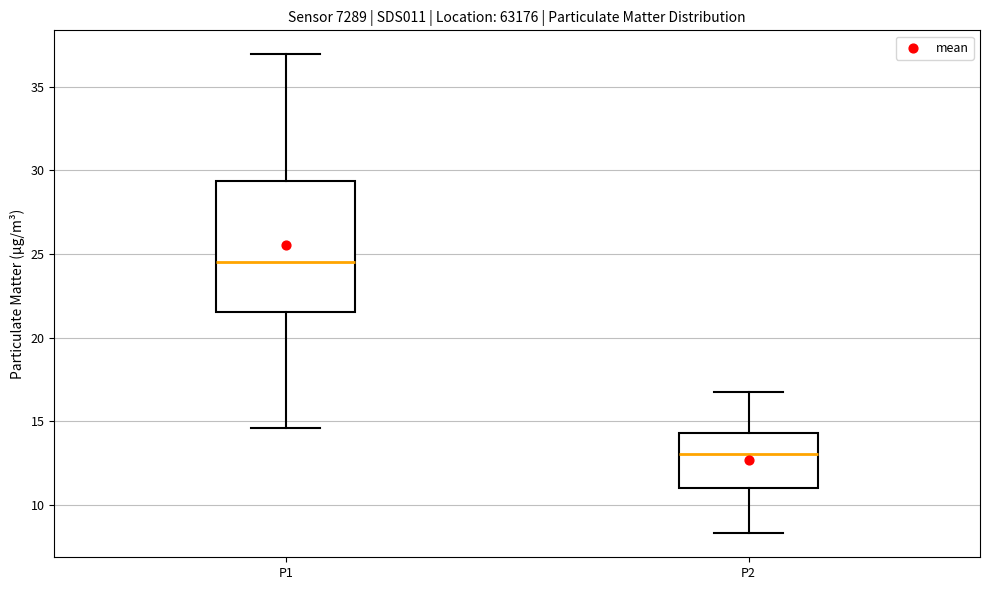

Which box has the highest median line?

P1